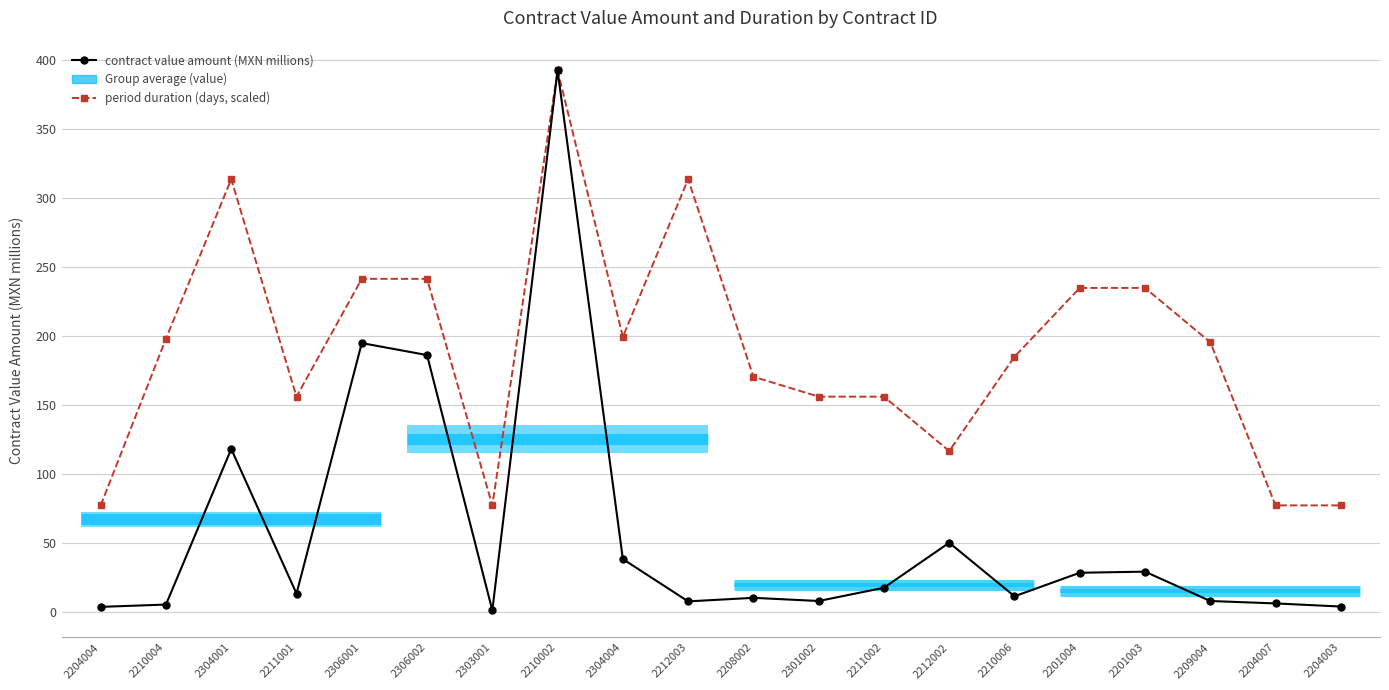

How many lines are shown in the chart?

2